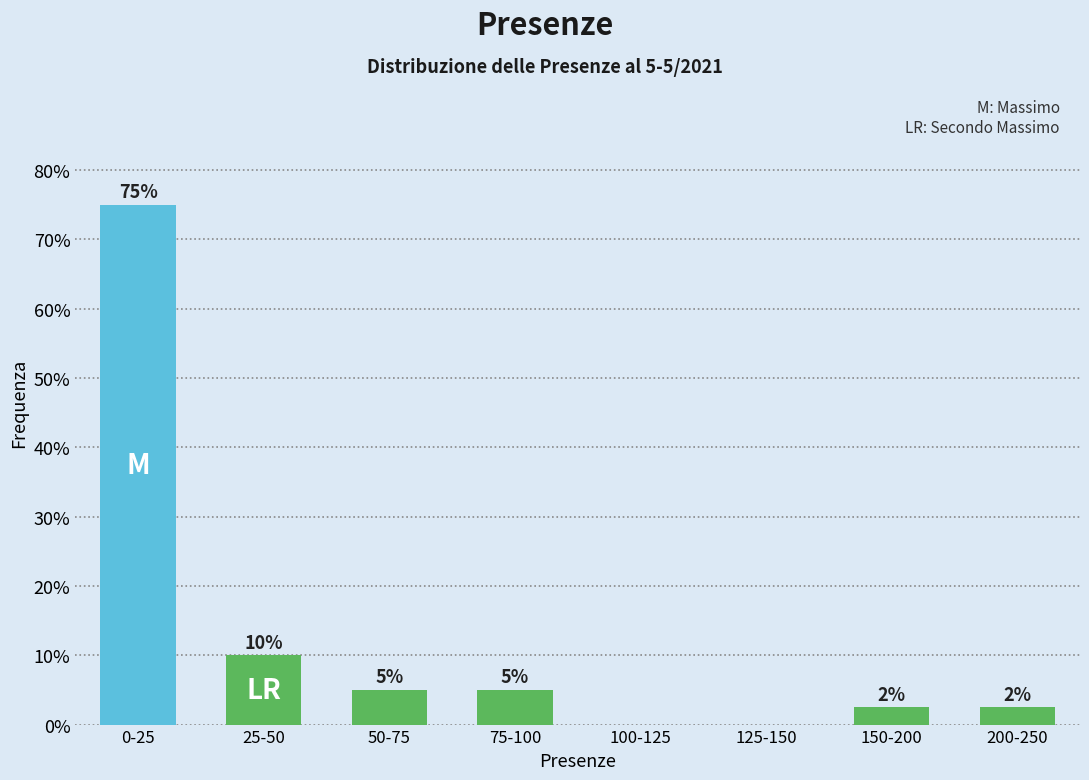

Which has a higher value, 25-50 or 125-150?

25-50